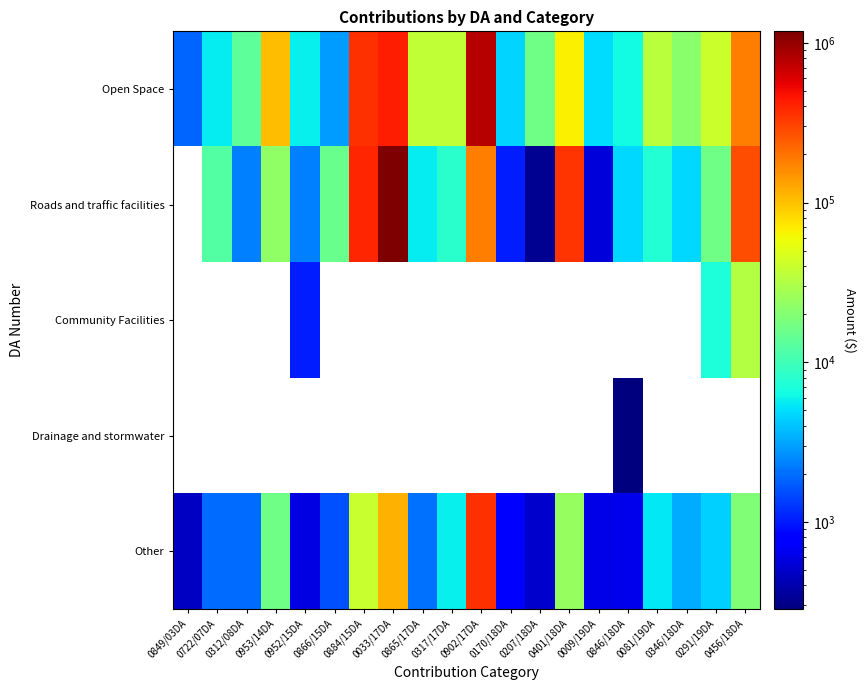

Reading left to right, transcribe all the data shown in this chart.

Open Space: 0849/03DA=1823.3	0722/07DA=5577.3	0312/08DA=13614.8	0953/14DA=103776.4	0952/15DA=5812.1	0866/15DA=2955.2	0884/15DA=357121.9	0033/17DA=418353.7	0865/17DA=37020.7	0317/17DA=37039.7	0902/17DA=796197.7	0170/18DA=4628.6	0207/18DA=16418.0	0401/18DA=66353.1	0009/19DA=4900.9	0846/18DA=6418.6	0081/19DA=34652.0	0346/18DA=21334.5	0291/19DA=40799.5	0456/18DA=184416.7
Roads and traffic facilities: 0849/03DA=0.0	0722/07DA=12210.7	0312/08DA=2346.8	0953/14DA=22744.1	0952/15DA=2352.8	0866/15DA=15461.6	0884/15DA=401857.3	0033/17DA=1181300.8	0865/17DA=5572.2	0317/17DA=8117.8	0902/17DA=179945.5	0170/18DA=1014.4	0207/18DA=331.2	0401/18DA=349403.7	0009/19DA=553.0	0846/18DA=4755.4	0081/19DA=7594.5	0346/18DA=4678.0	0291/19DA=16516.1	0456/18DA=279472.9
Community Facilities: 0849/03DA=0.0	0722/07DA=0.0	0312/08DA=0.0	0953/14DA=0.0	0952/15DA=1013.7	0866/15DA=0.0	0884/15DA=0.0	0033/17DA=0.0	0865/17DA=0.0	0317/17DA=0.0	0902/17DA=0.0	0170/18DA=0.0	0207/18DA=0.0	0401/18DA=0.0	0009/19DA=0.0	0846/18DA=0.0	0081/19DA=0.0	0346/18DA=0.0	0291/19DA=7115.9	0456/18DA=32164.2
Drainage and stormwater: 0849/03DA=0.0	0722/07DA=0.0	0312/08DA=0.0	0953/14DA=0.0	0952/15DA=0.0	0866/15DA=0.0	0884/15DA=0.0	0033/17DA=0.0	0865/17DA=0.0	0317/17DA=0.0	0902/17DA=0.0	0170/18DA=0.0	0207/18DA=0.0	0401/18DA=0.0	0009/19DA=0.0	0846/18DA=284.5	0081/19DA=0.0	0346/18DA=0.0	0291/19DA=0.0	0456/18DA=0.0
Other: 0849/03DA=467.2	0722/07DA=1998.3	0312/08DA=1985.1	0953/14DA=16406.0	0952/15DA=598.8	0866/15DA=1583.2	0884/15DA=38770.5	0033/17DA=115350.5	0865/17DA=2043.0	0317/17DA=5855.6	0902/17DA=364609.7	0170/18DA=731.7	0207/18DA=499.8	0401/18DA=24243.2	0009/19DA=620.3	0846/18DA=622.5	0081/19DA=5478.2	0346/18DA=3374.4	0291/19DA=4471.0	0456/18DA=18998.9